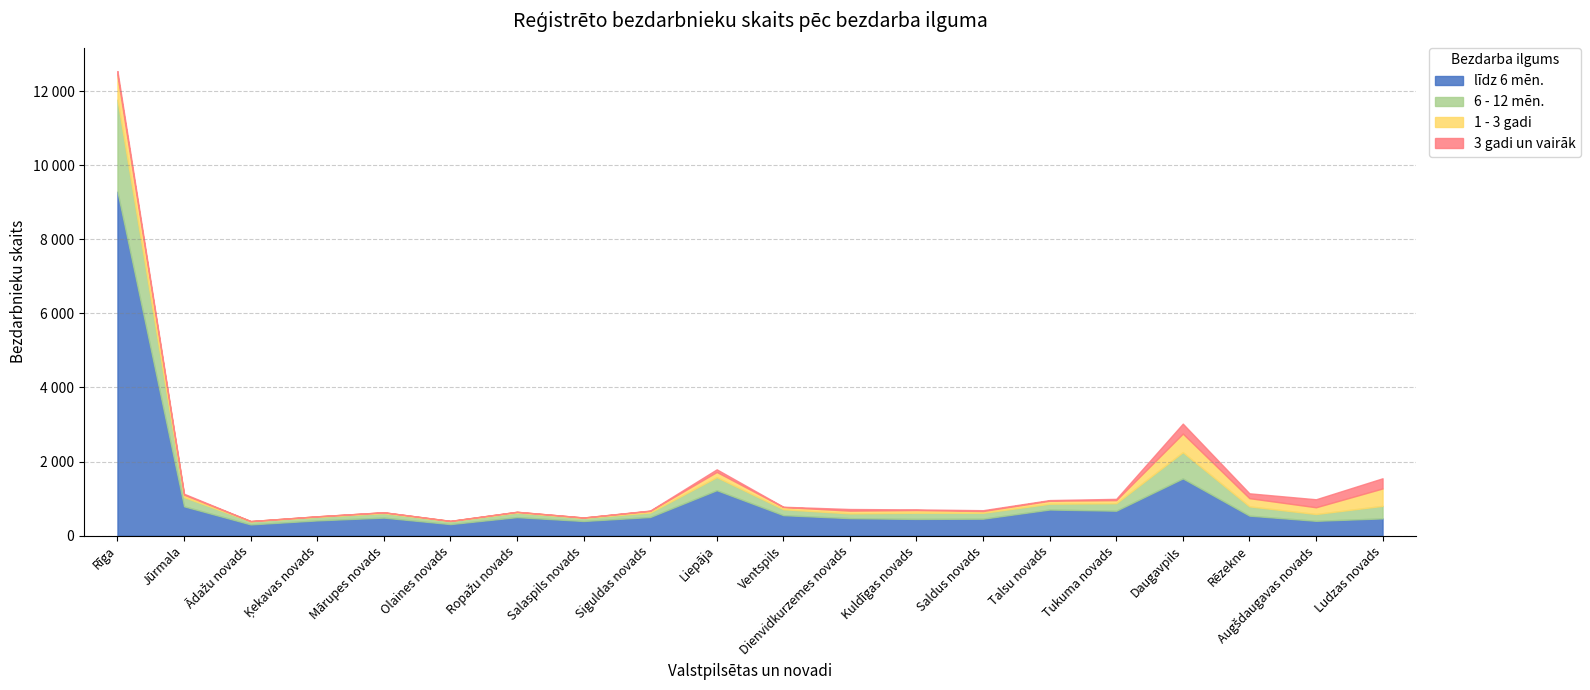

How many intersections are there between 3 gadi un vairāk and 6 - 12 mēn.?

2